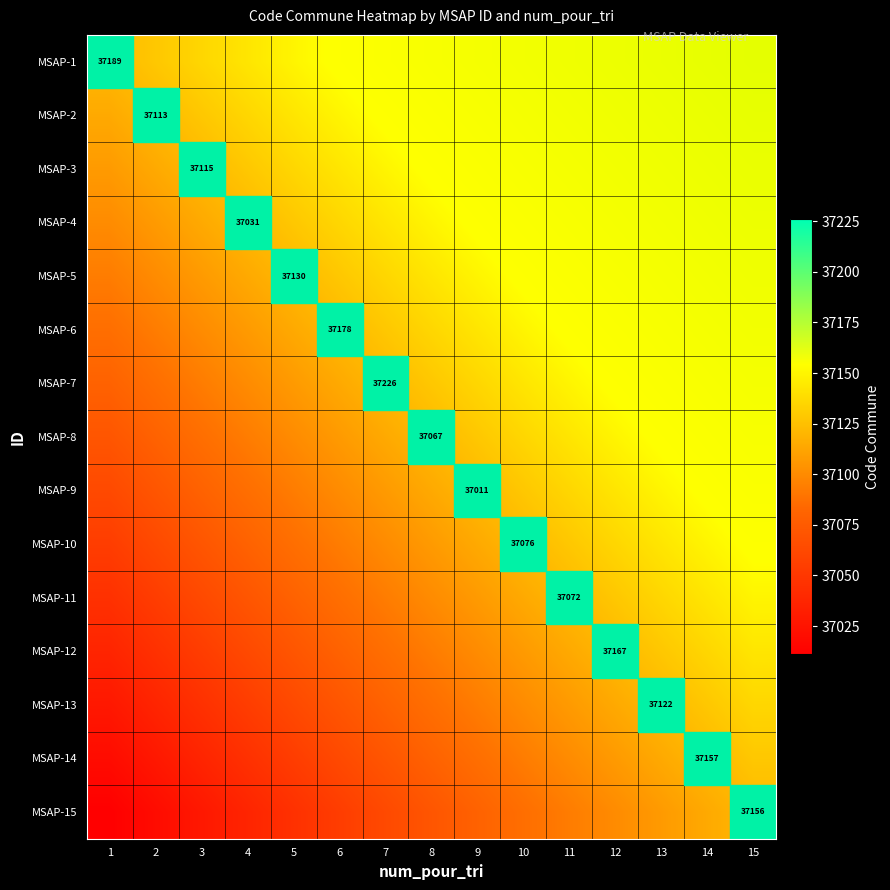

Which category has the lowest value in the MSAP-9 series?

1